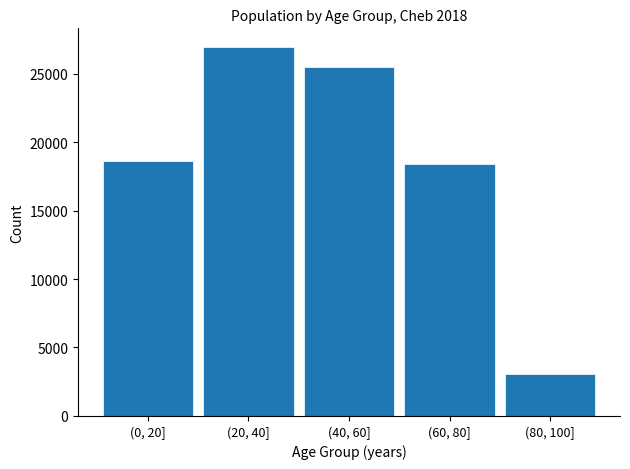

Reading left to right, what are all the values shown in this chart?

18614	26990	25498	18428	3026